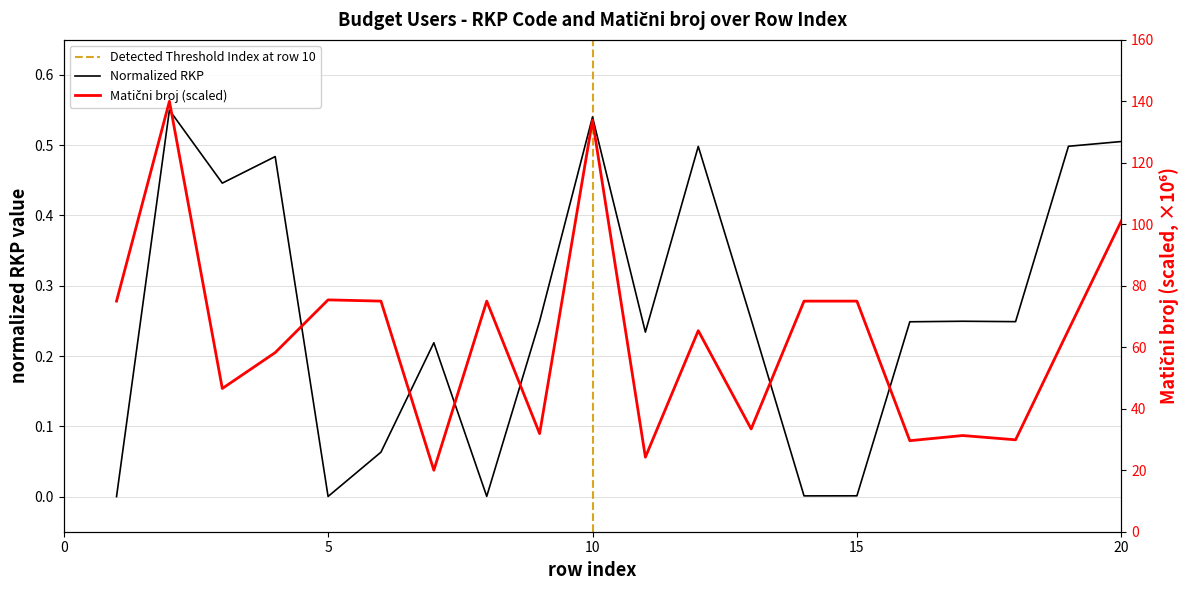

How many interior local valleys does the RKP series have?

6